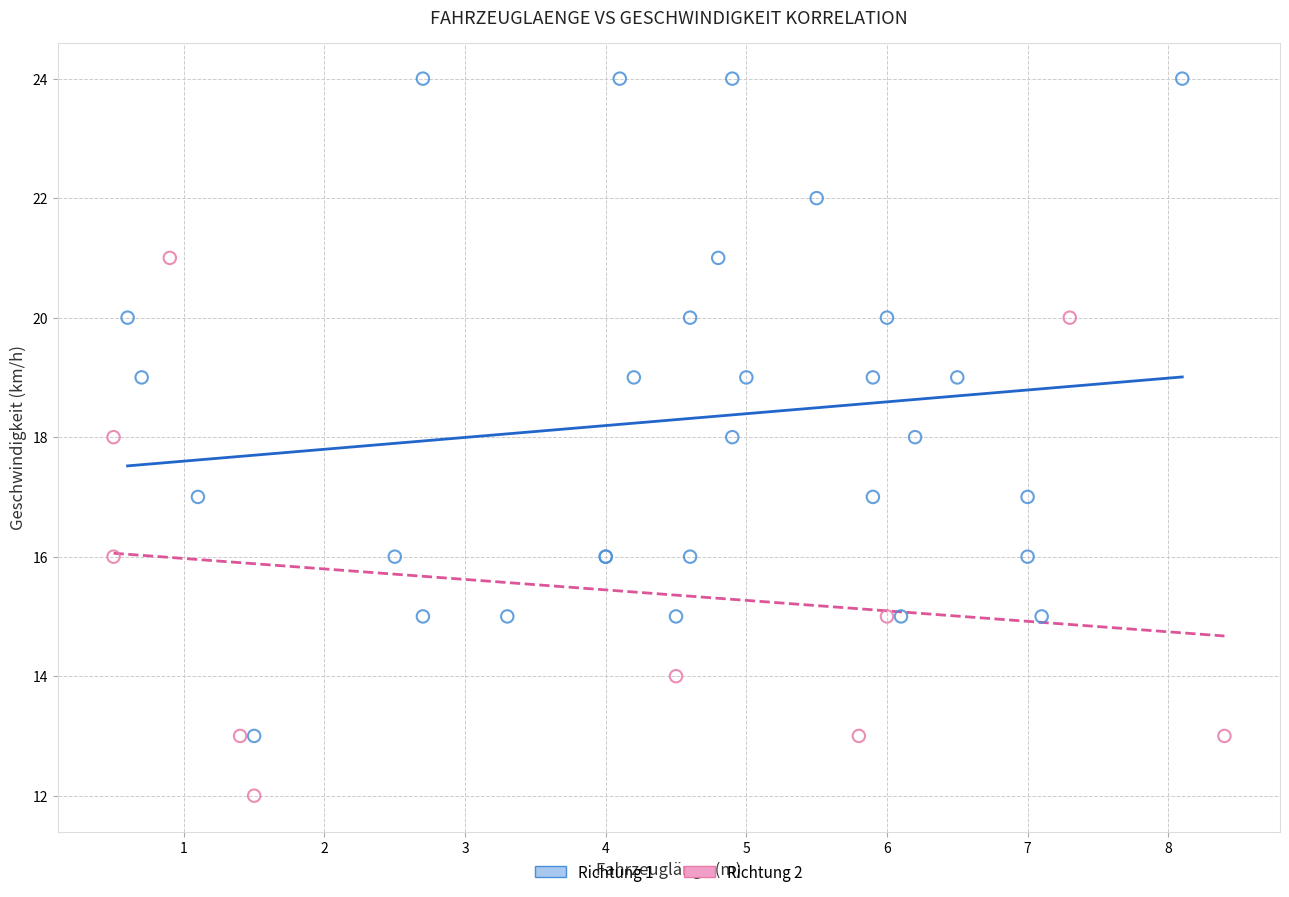

Which series reaches the minimum Y coordinate?

Richtung 2